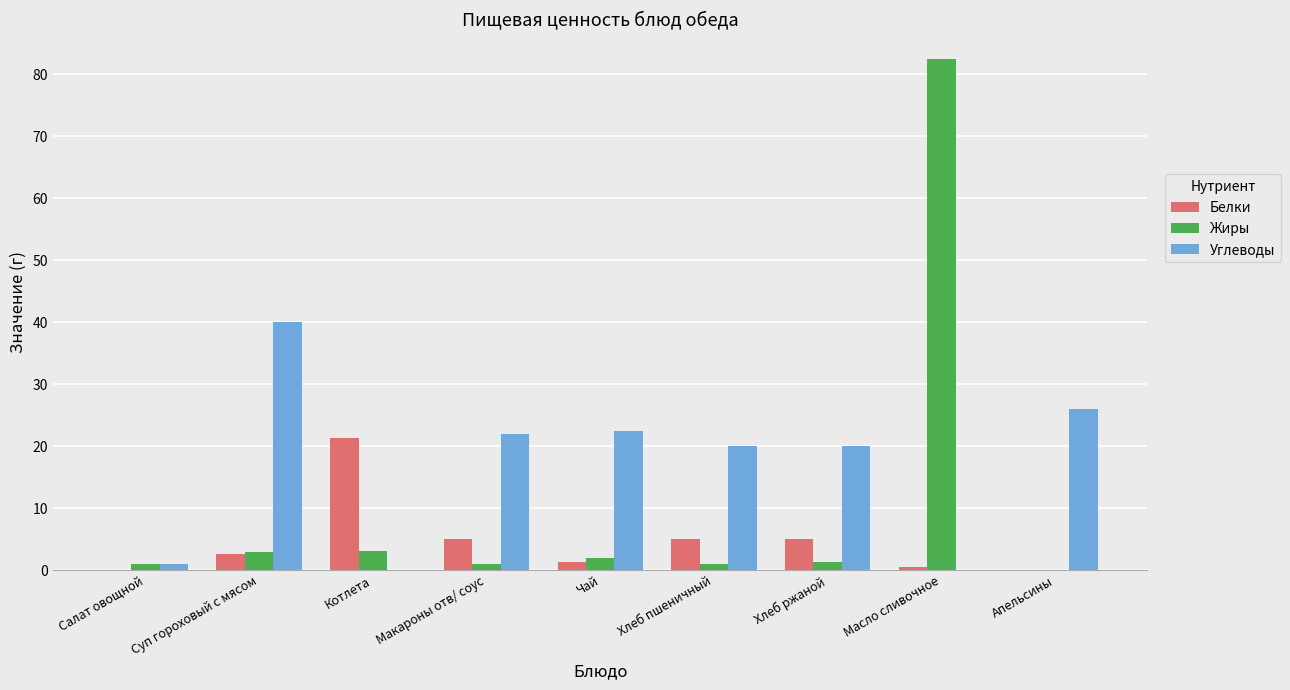

What is the greatest value displayed?

82.5